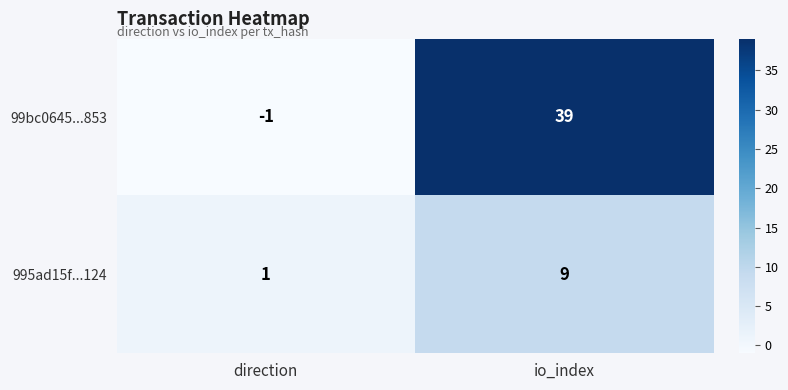

Which category has the lowest value in the 995ad15f...124 series?

direction